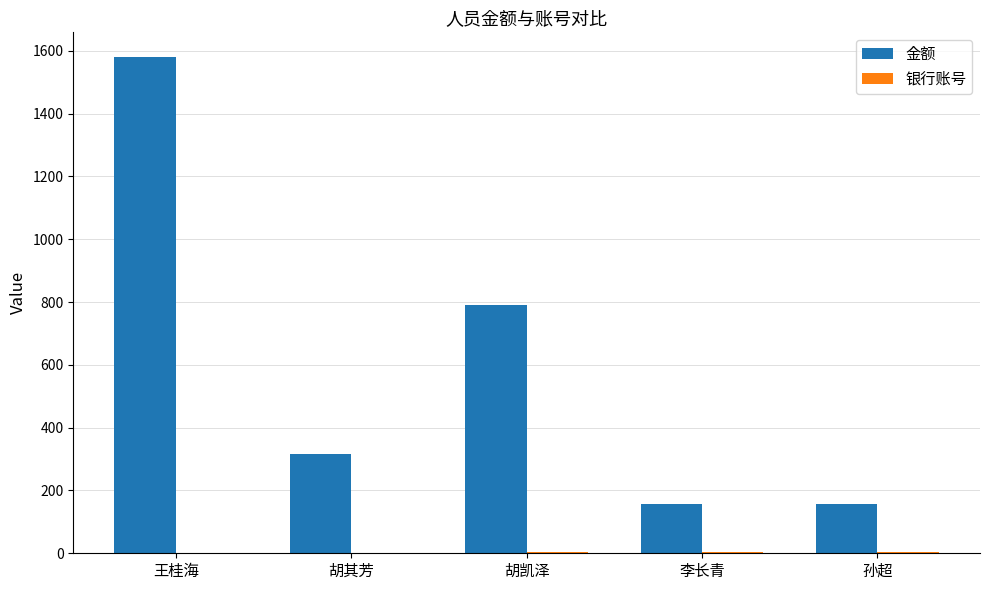

Which series changed the most between 胡其芳 and 孙超?

金额